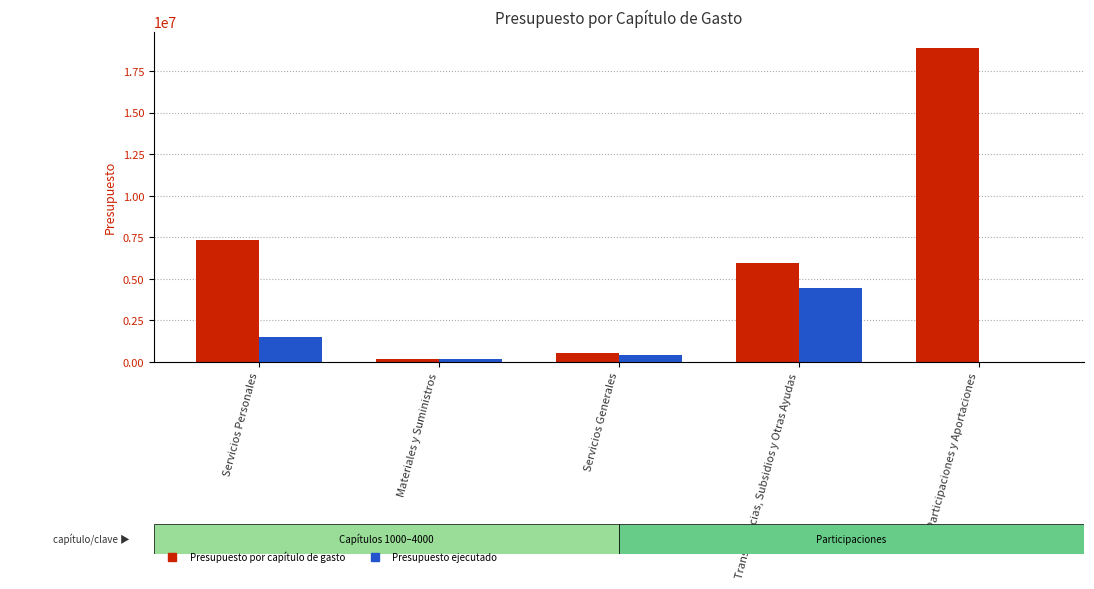

Reading left to right, what are all the values shown in this chart?

Presupuesto por capítulo de gasto: 7310743.0	187476.0	513587.0	5978455.0	18916840.0
Presupuesto ejecutado: 1516492.9	163922.5	397047.9	4421298.0	0.0